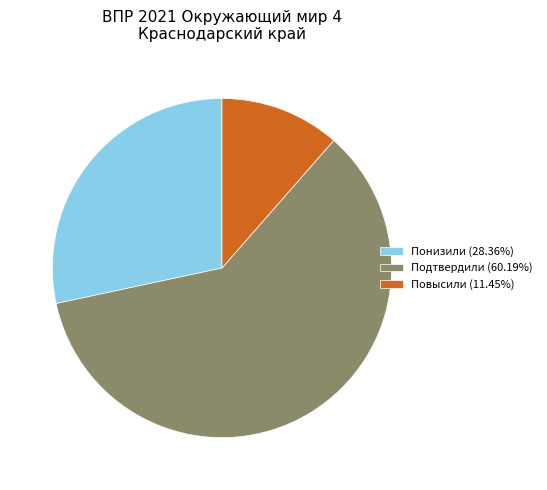

Is there any slice that represents more than half of the pie?

Yes